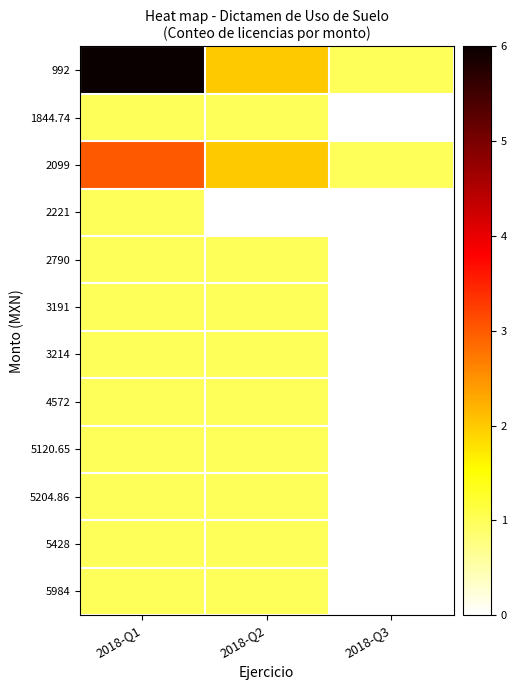

At 2018-Q1, list the series in order from smallest to largest.

1844.74, 2221, 2790, 3191, 3214, 4572, 5120.65, 5204.86, 5428, 5984, 2099, 992